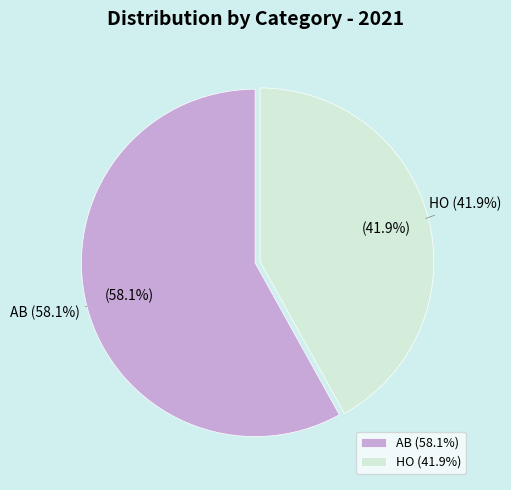

What portion of the pie excludes AB?

41.9%